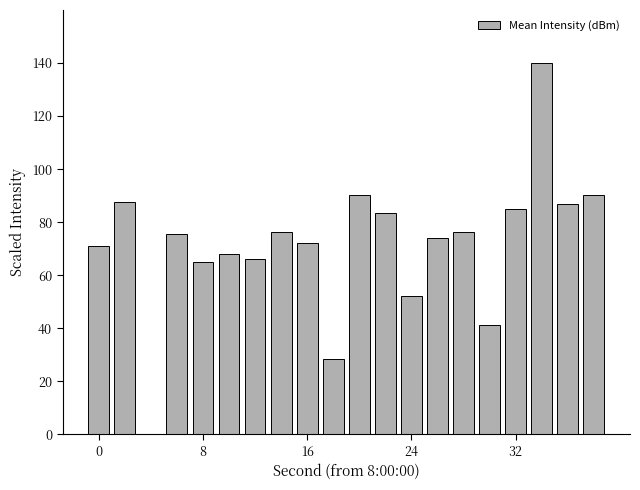

What is the greatest value displayed?

140.0